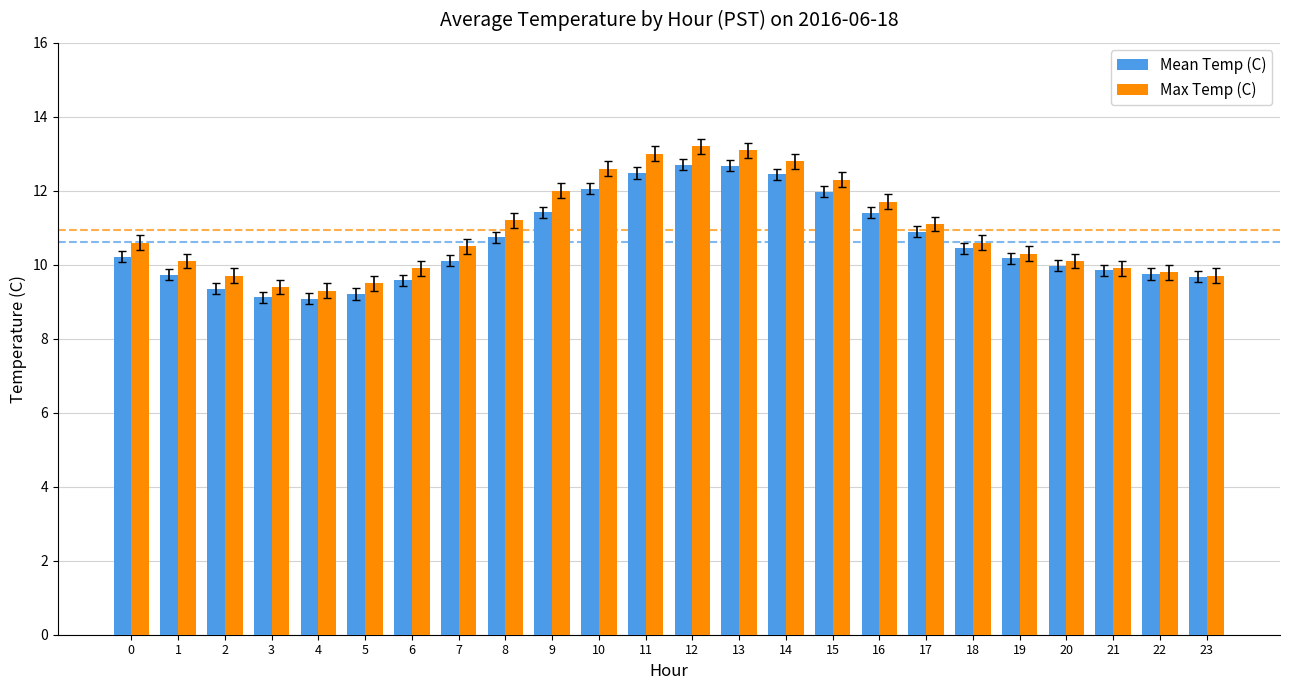

What is the sum of the Max Temp (C) values at 9 and 15?

24.3